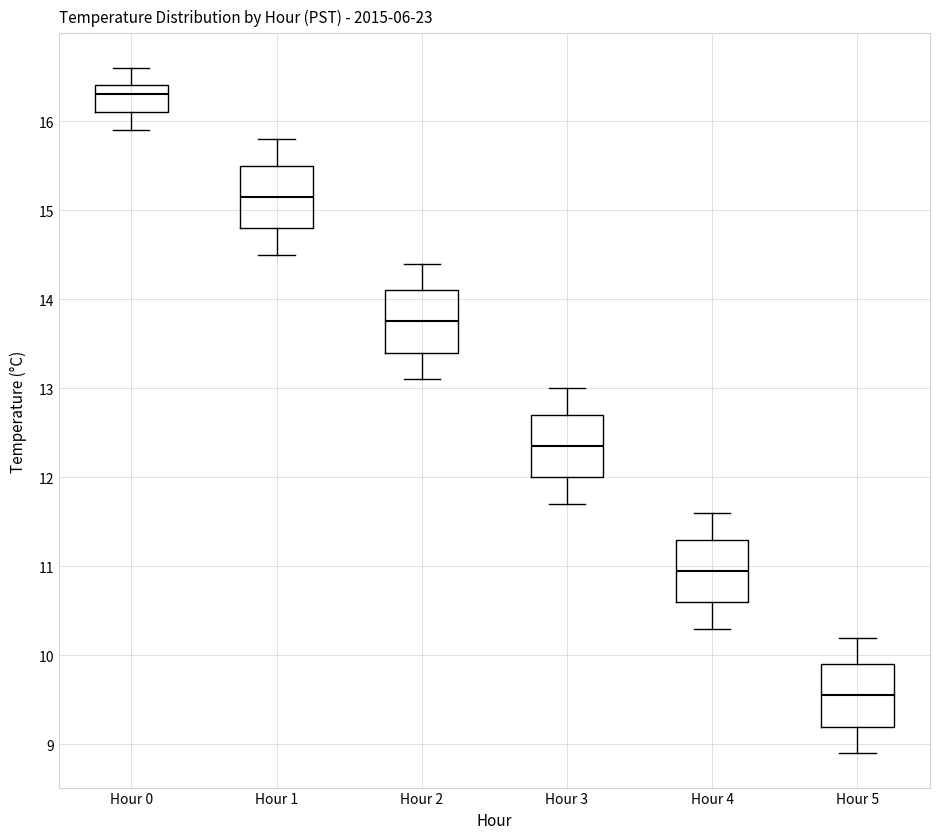

Where is the upper edge of the box for Hour 4 on the y-axis? The values are not printed on the chart, so give them approximately, as read against the axis.

11.3